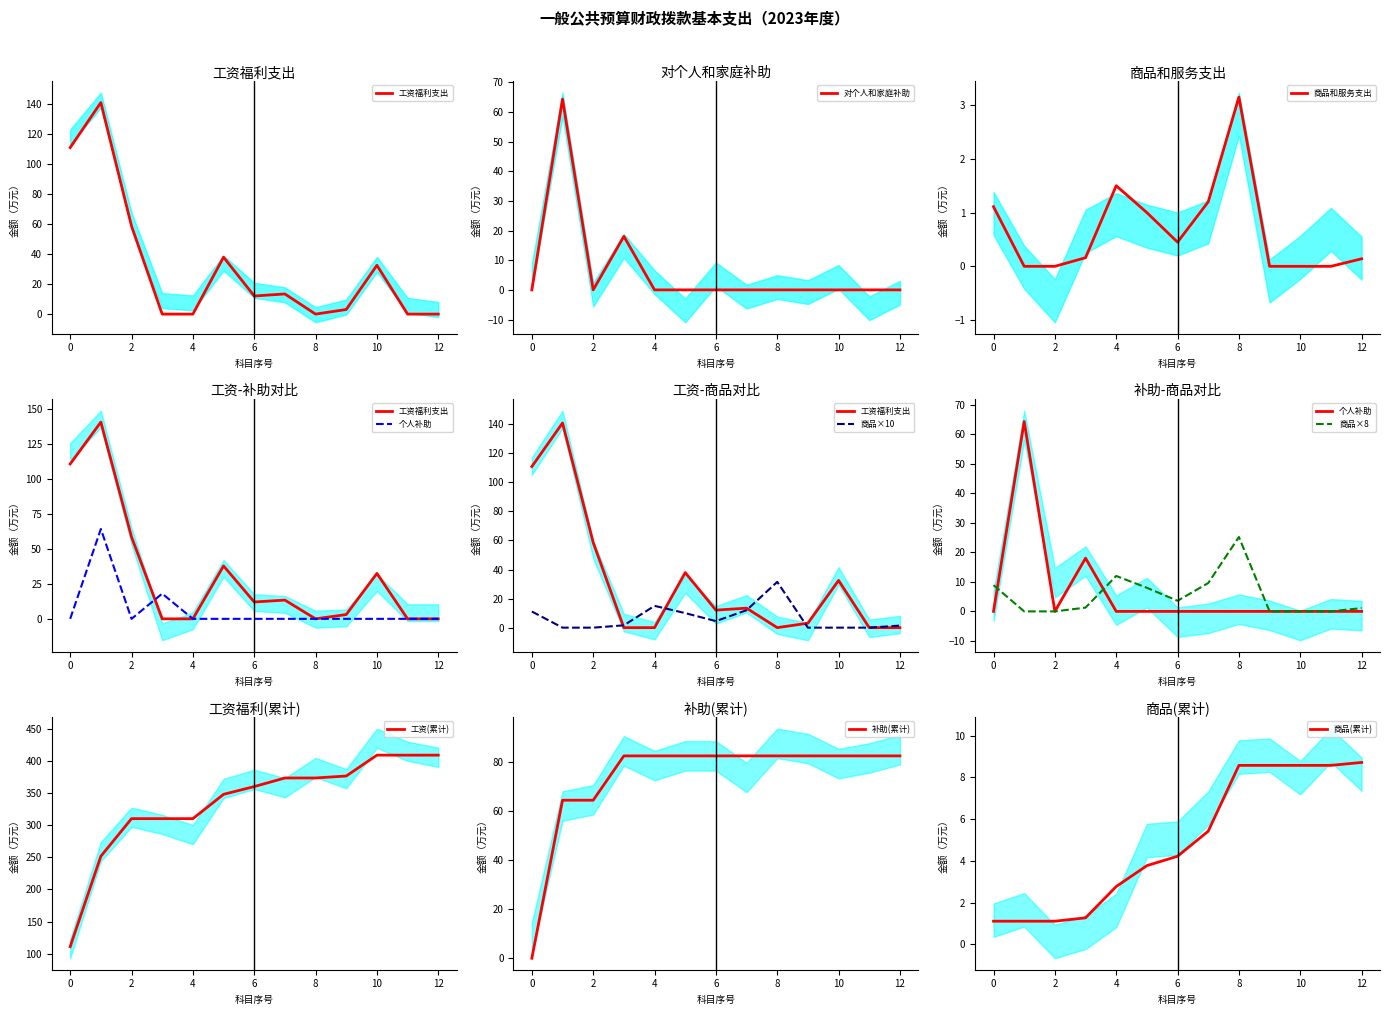

The 对个人和家庭补助 series shows -40.8 at 12. True or false?

False